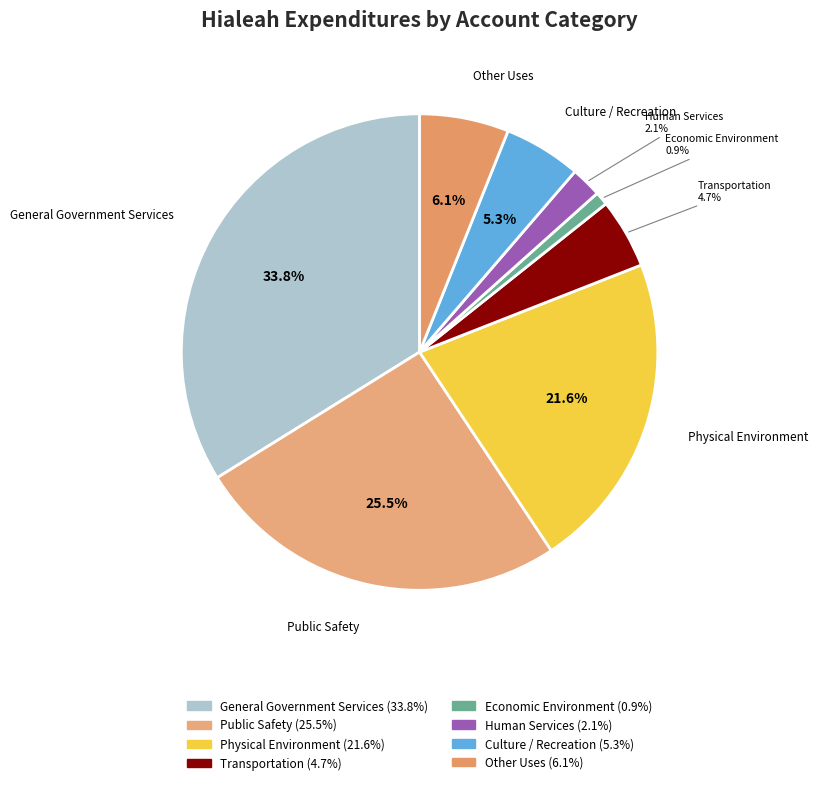

How much of the chart is everything except Culture / Recreation?

94.7%